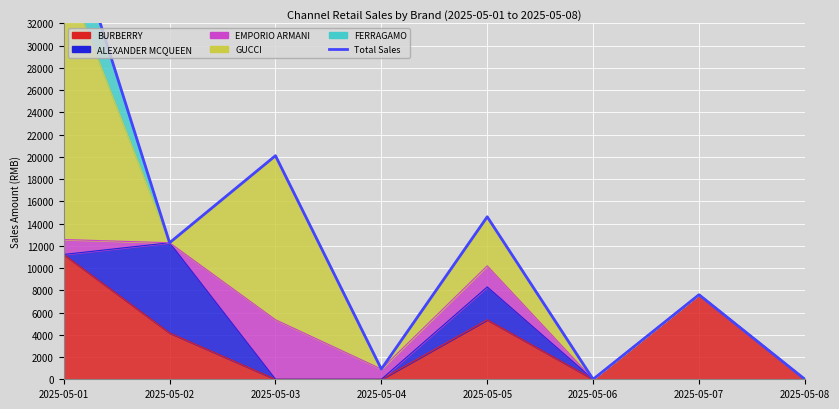

What is the sum of the values at 2025-05-08 and 2025-05-03?

20102